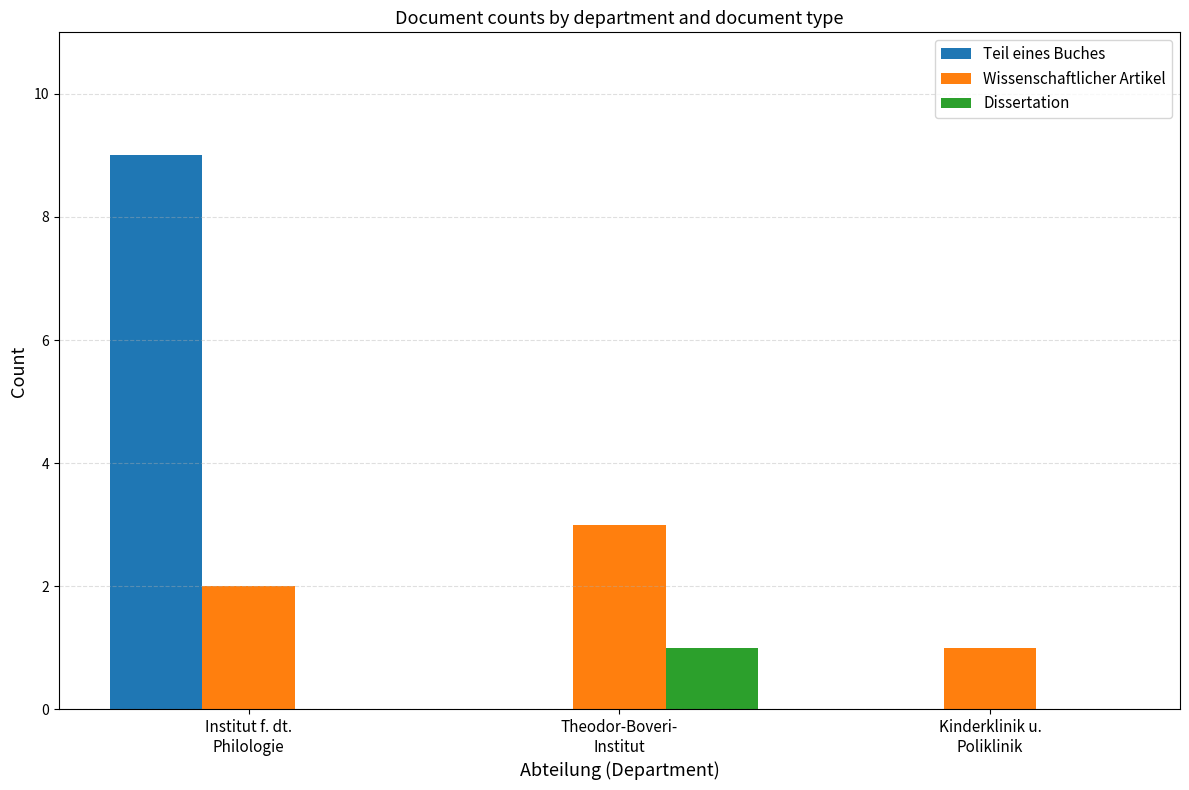

Reading right to left, list all the values displayed in this chart.

Teil eines Buches: Kinderklinik u.
Poliklinik=0	Theodor-Boveri-
Institut=0	Institut f. dt.
Philologie=9
Wissenschaftlicher Artikel: Kinderklinik u.
Poliklinik=1	Theodor-Boveri-
Institut=3	Institut f. dt.
Philologie=2
Dissertation: Kinderklinik u.
Poliklinik=0	Theodor-Boveri-
Institut=1	Institut f. dt.
Philologie=0